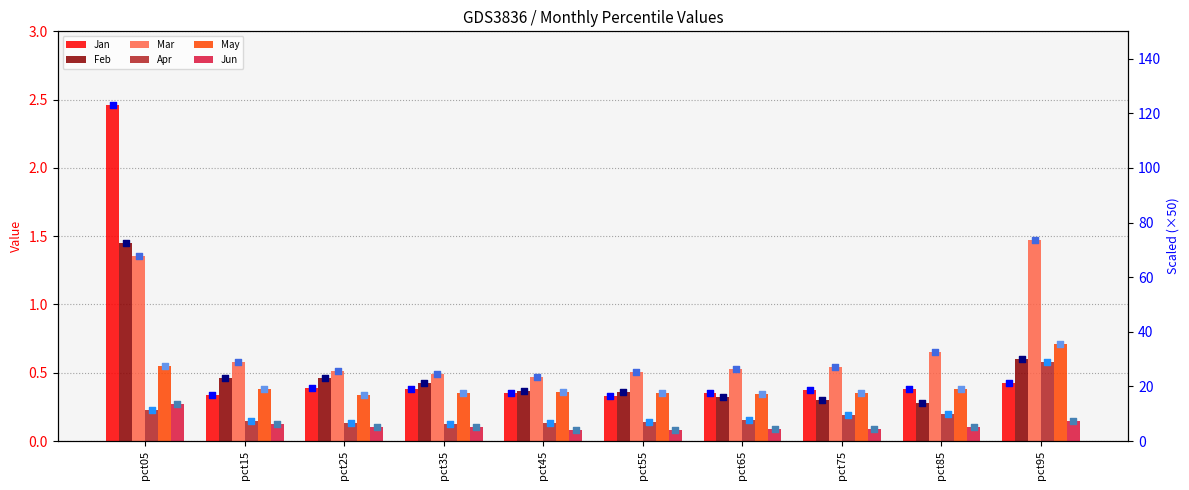

At how many categories does at least one series exceed 0?

10